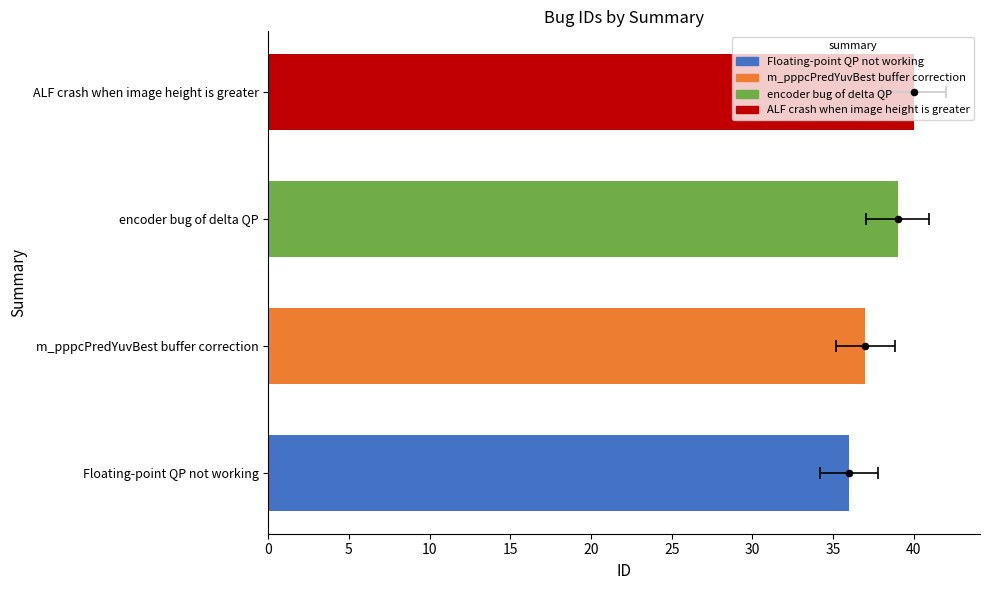

Between encoder bug of delta QP and Floating-point QP not working, which is larger?

encoder bug of delta QP